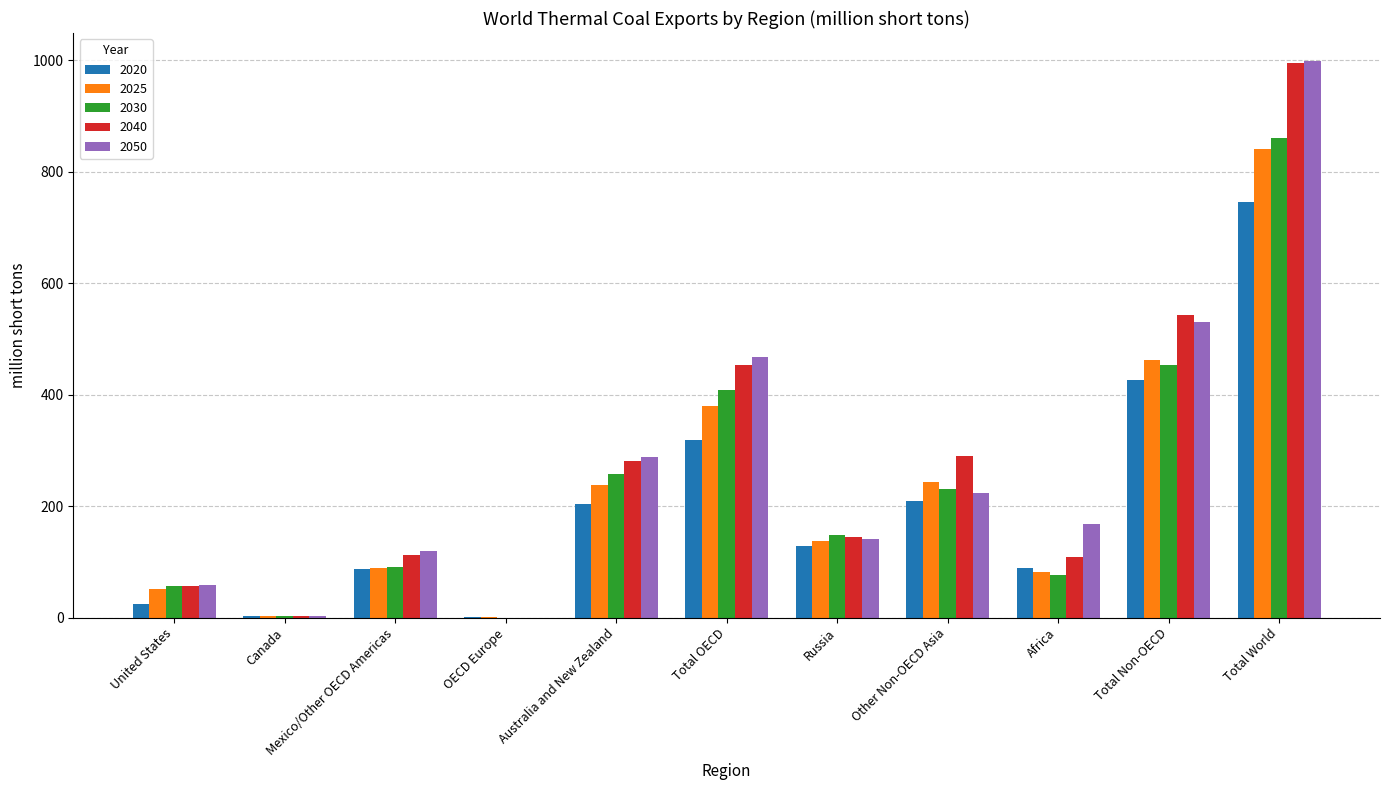

Which series changed the most between OECD Europe and Total OECD?

2050